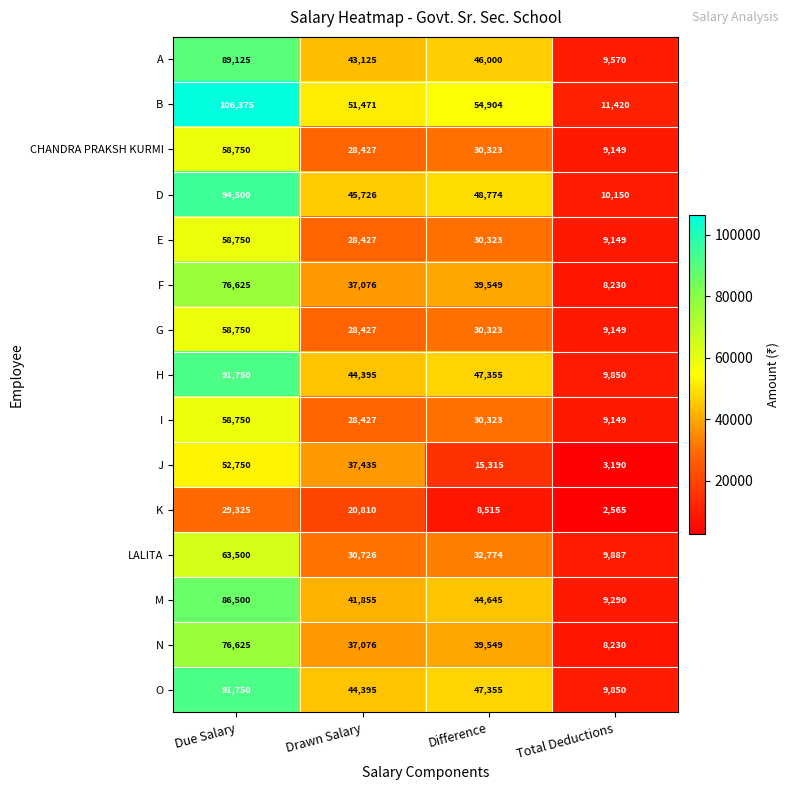

True or false: LALITA has a value of 30726 at Drawn Salary.

True